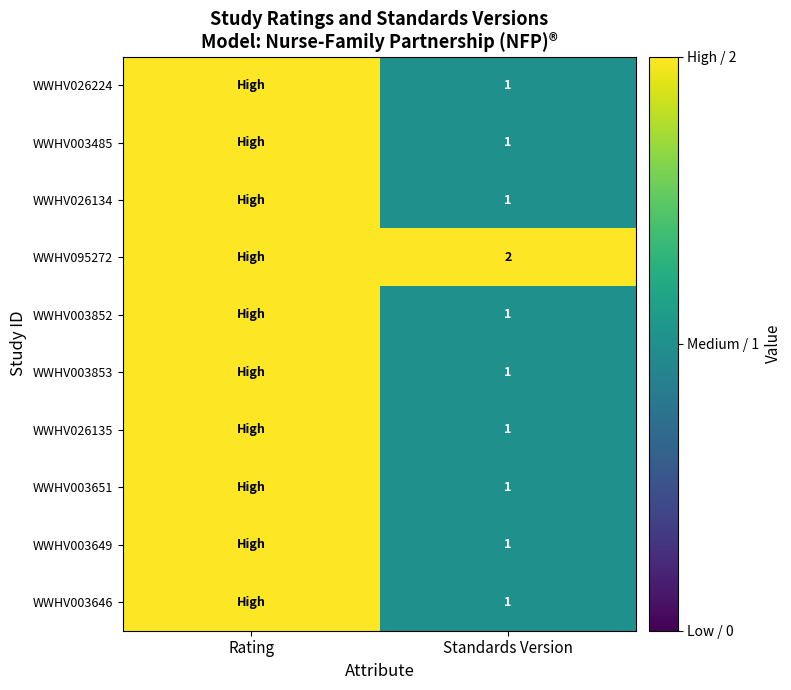

How many categories are shown in the chart?

2